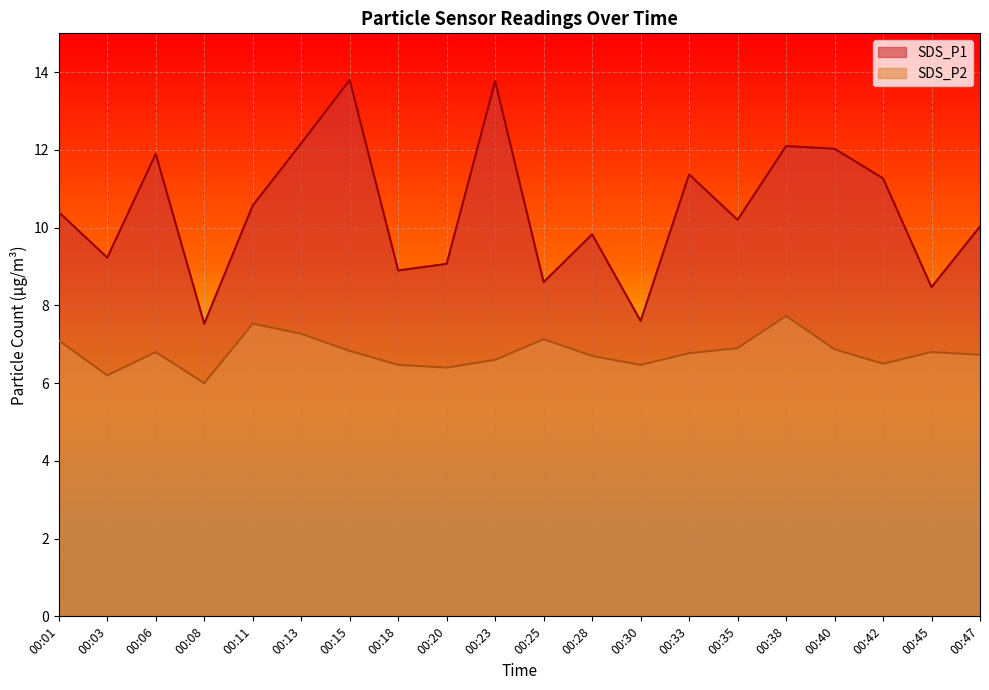

Rank the series at 00:20 from lowest to highest value.

SDS_P2, SDS_P1